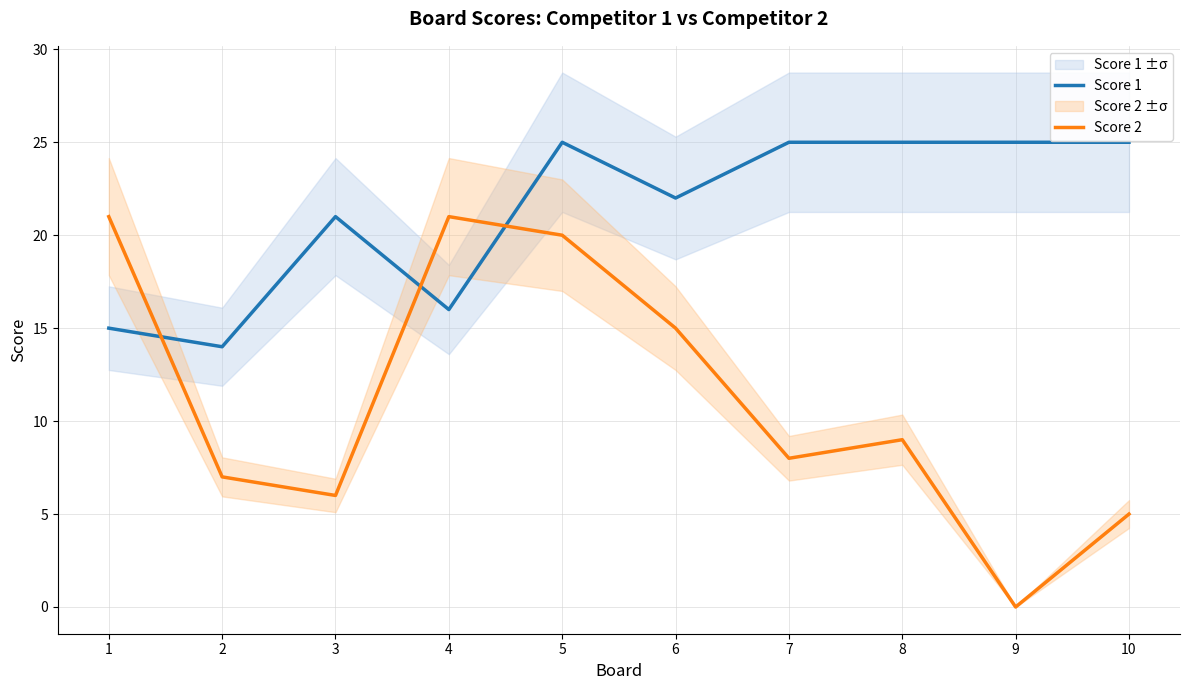

What is the average value of the Score 2 series?

11